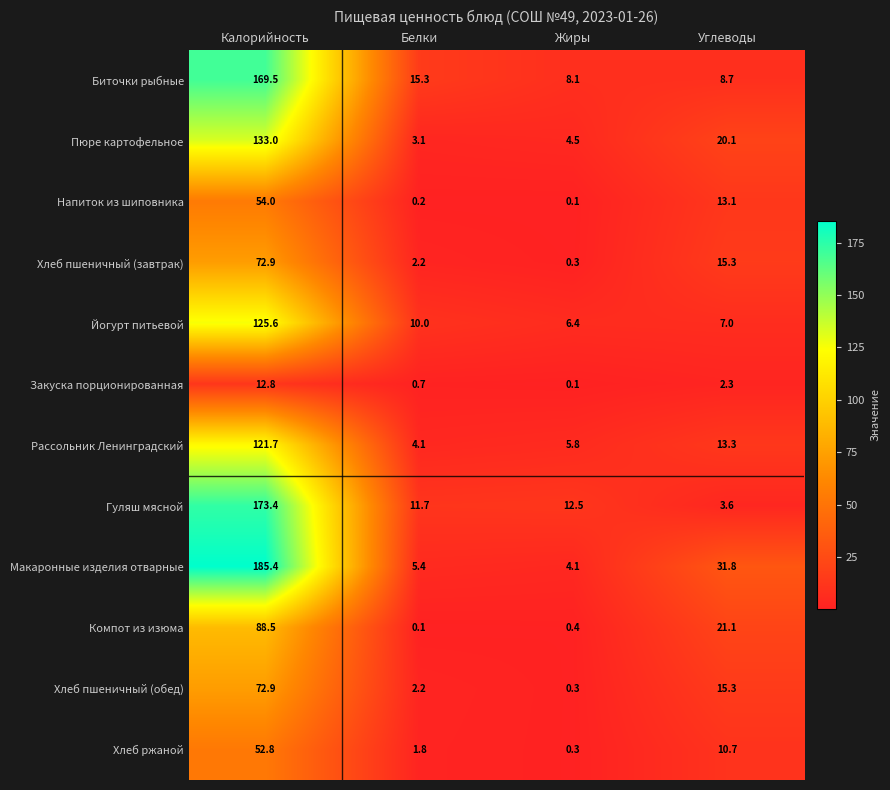

What is the difference between the Хлеб пшеничный (обед) values at Белки and Углеводы?

13.1